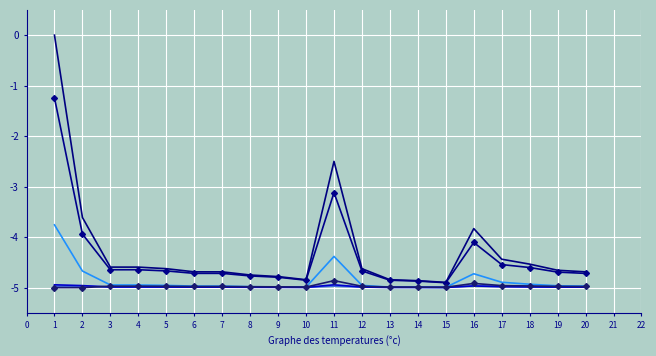

What is the minimum value shown in the chart?

-5.0